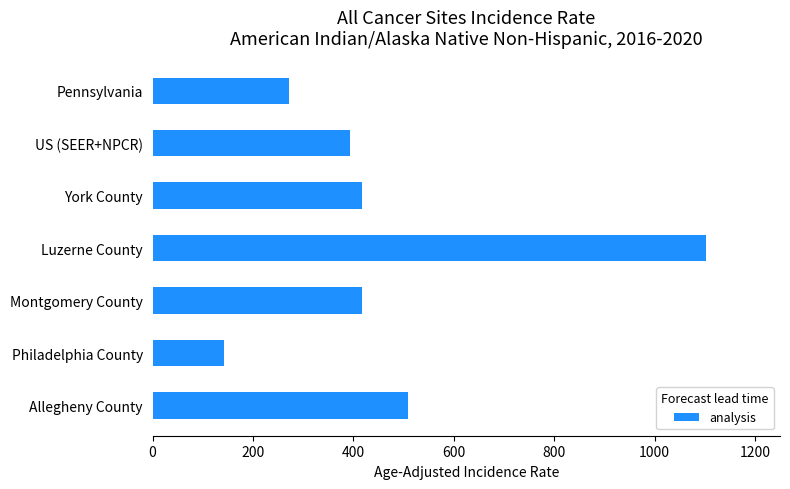

Which label corresponds to the smallest value in the chart?

Philadelphia County